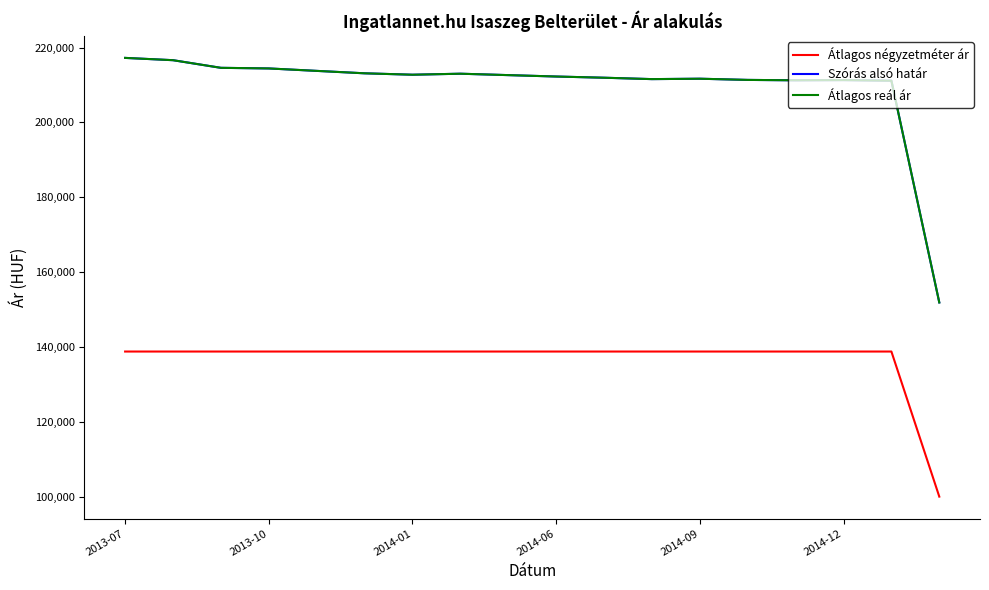

Which category has the lowest value in the Átlagos reál ár series?

17